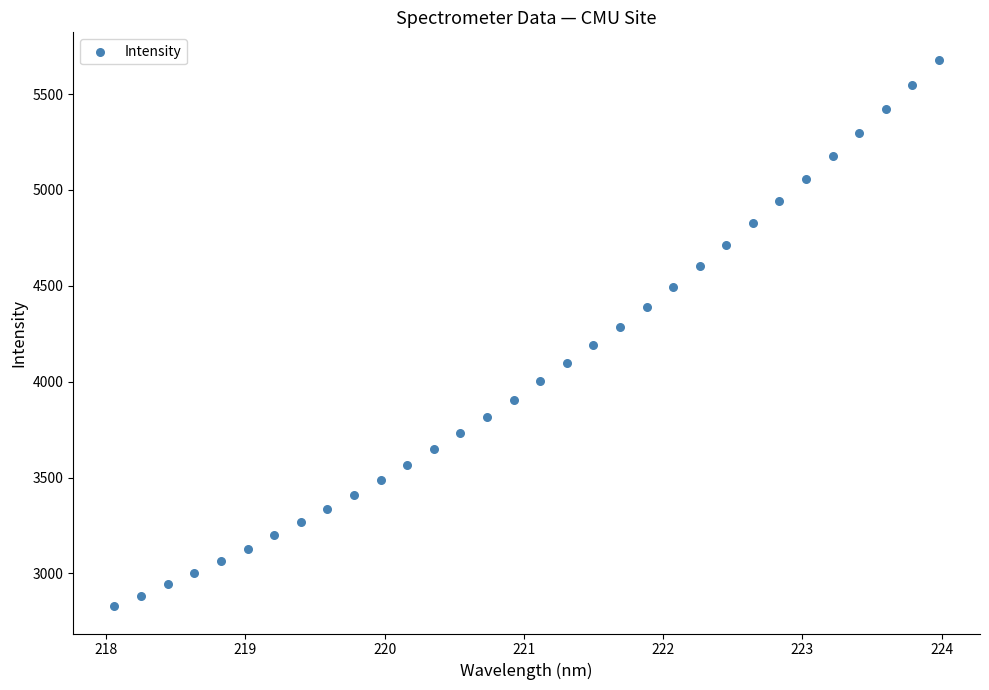

What is the range of X values (max minus min)?

5.9